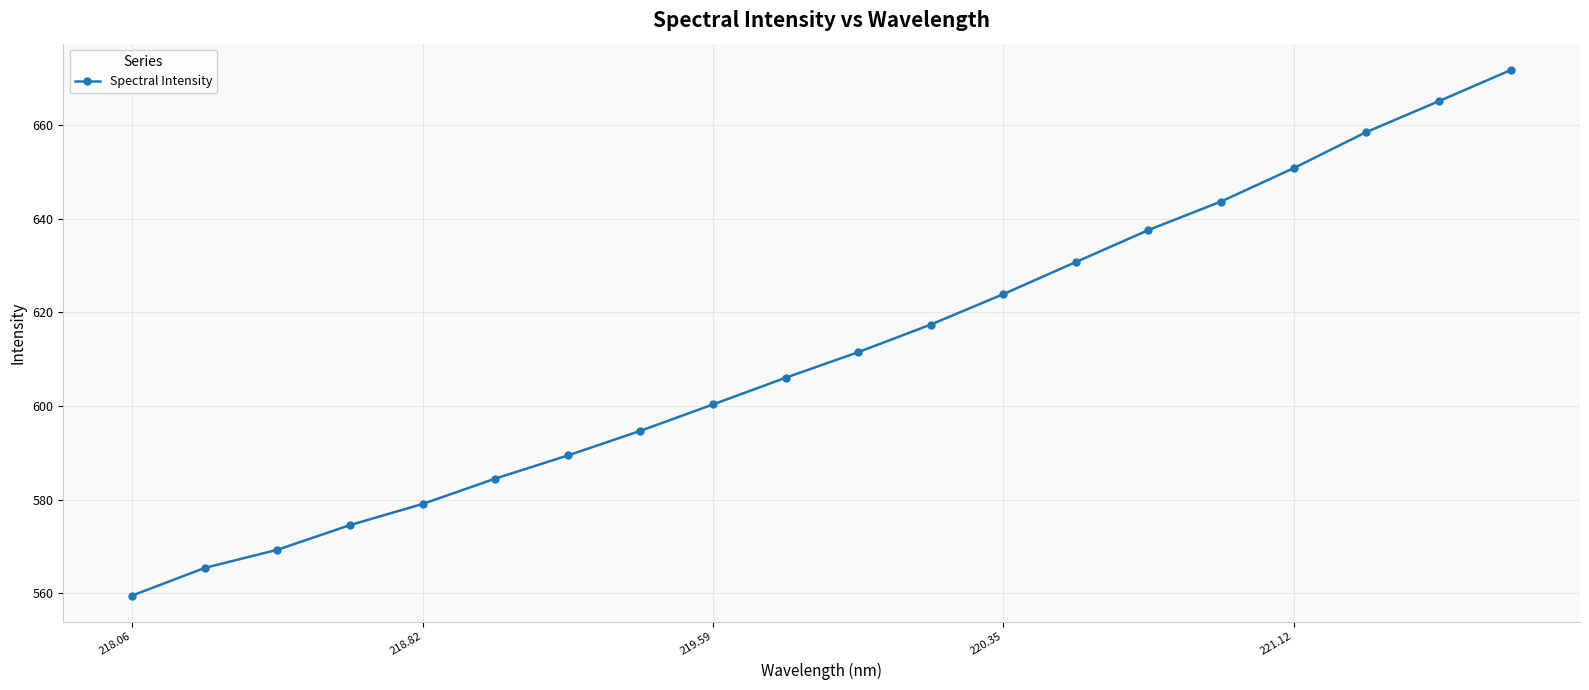

What is the difference between the maximum and minimum values?

112.2